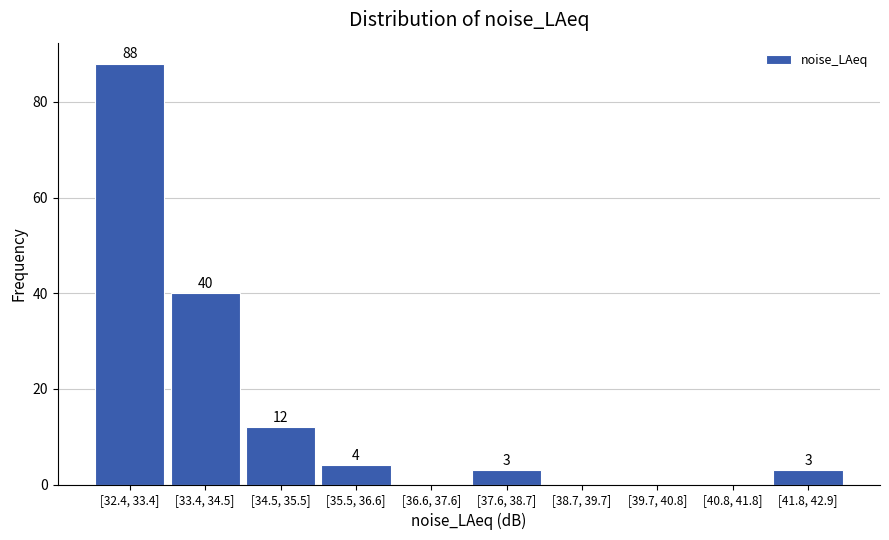

Reading left to right, list all the values displayed in this chart.

[32.4, 33.4]=88	[33.4, 34.5]=40	[34.5, 35.5]=12	[35.5, 36.6]=4	[36.6, 37.6]=0	[37.6, 38.7]=3	[38.7, 39.7]=0	[39.7, 40.8]=0	[40.8, 41.8]=0	[41.8, 42.9]=3